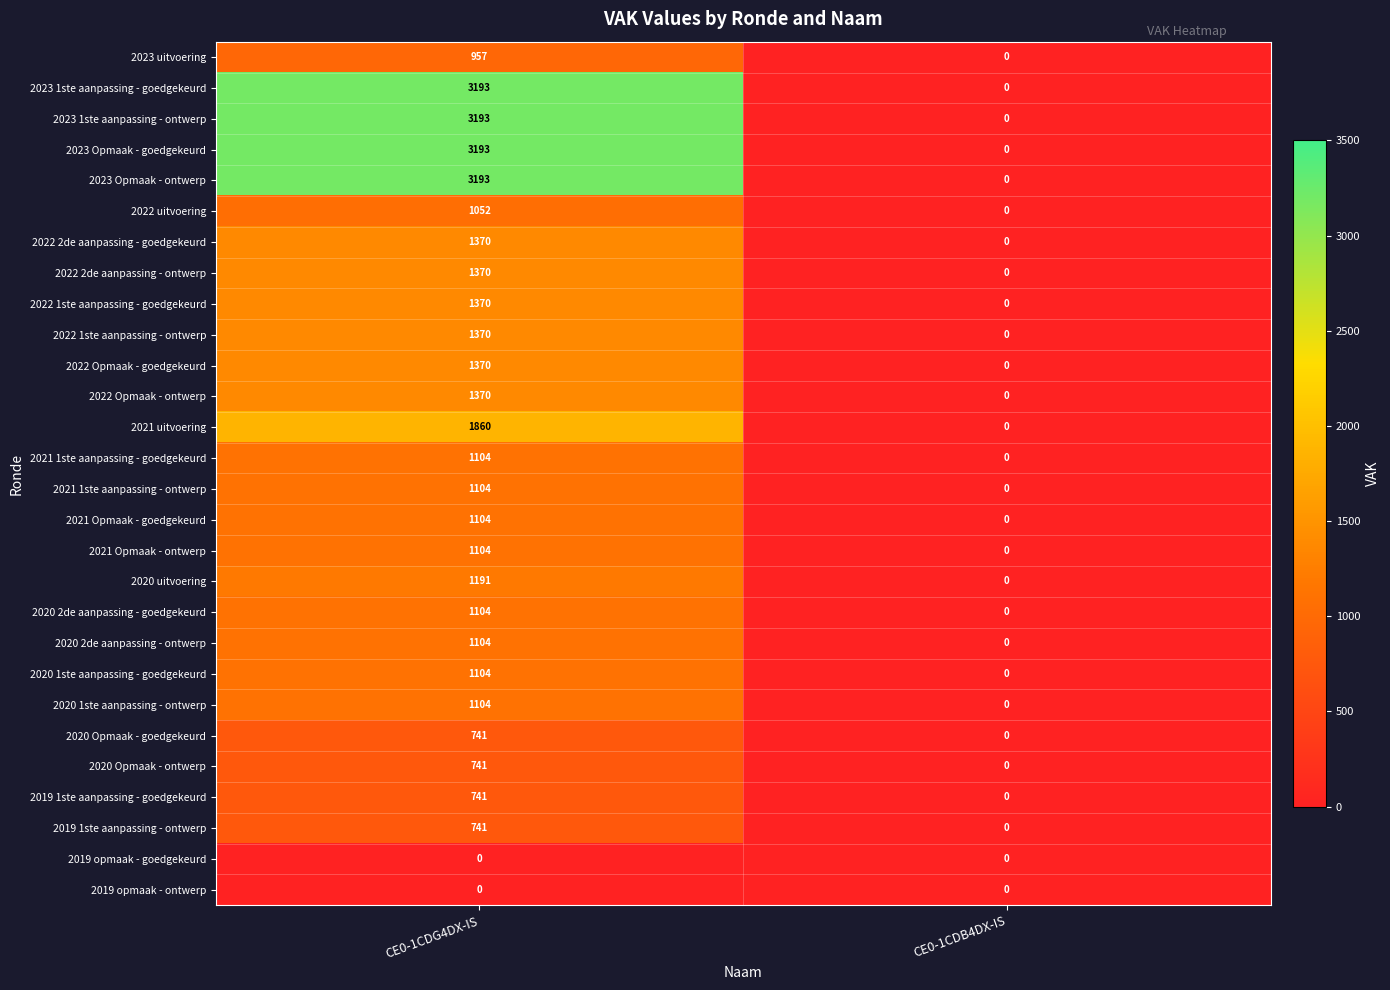

Rank the categories by 2020 1ste aanpassing - goedgekeurd value from lowest to highest.

CE0-1CDB4DX-IS, CE0-1CDG4DX-IS